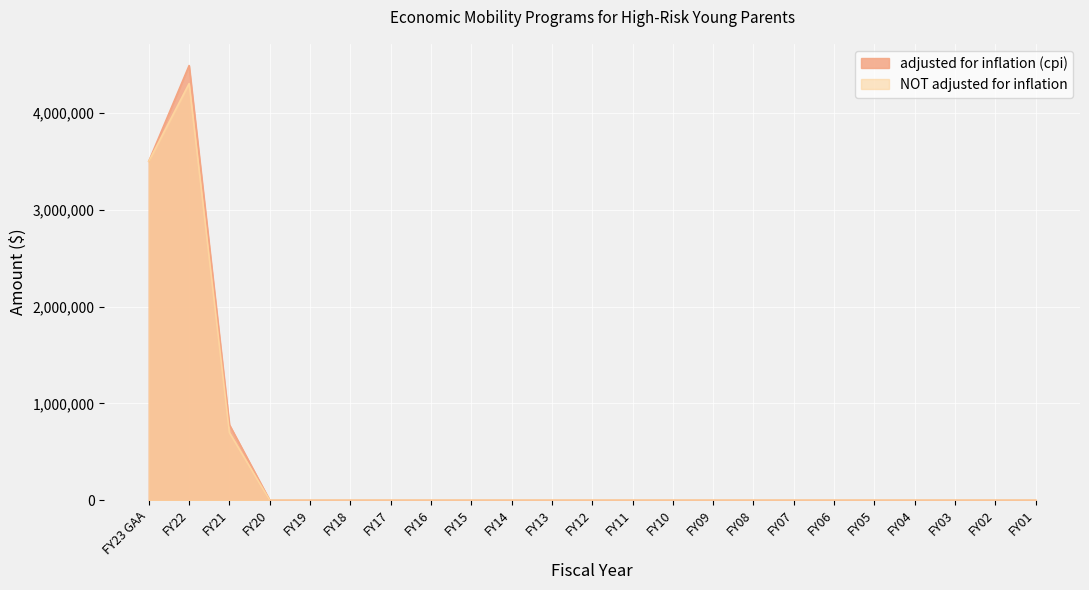

List the labels in order of NOT adjusted for inflation value, smallest first.

FY20, FY19, FY18, FY17, FY16, FY15, FY14, FY13, FY12, FY11, FY10, FY09, FY08, FY07, FY06, FY05, FY04, FY03, FY02, FY01, FY21, FY23 GAA, FY22